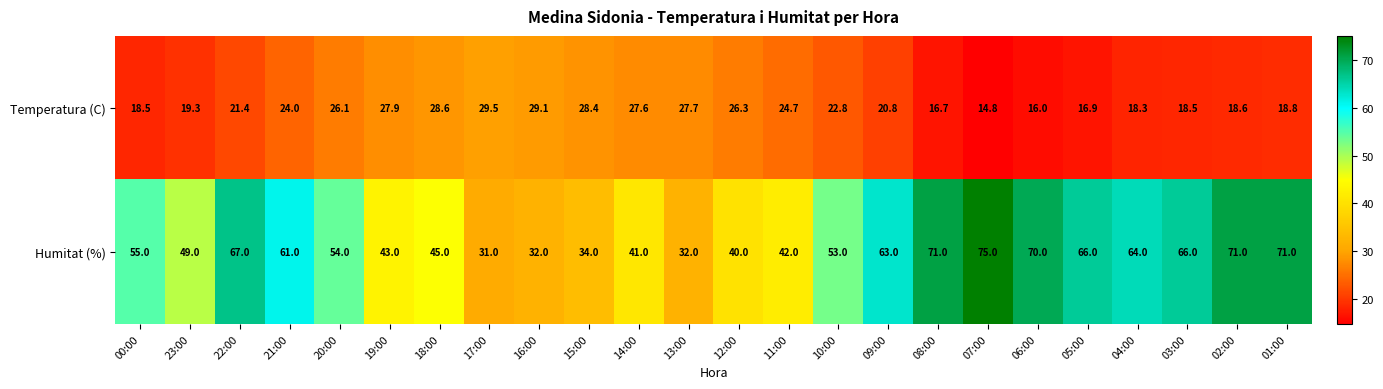

What is the average value of the Temperatura (C) series?

22.6